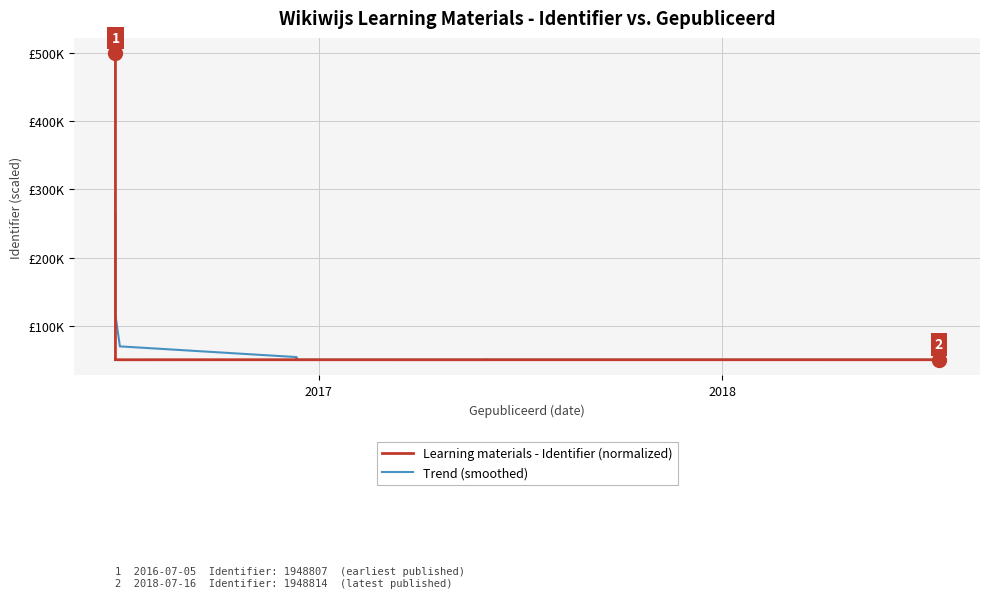

How many lines are shown in the chart?

2